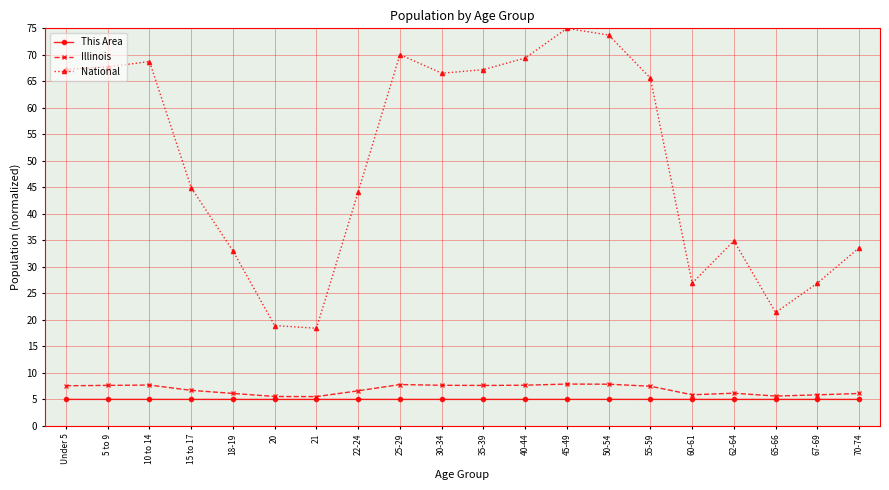

Is it true that This Area equals 5.0 at 25-29?

True